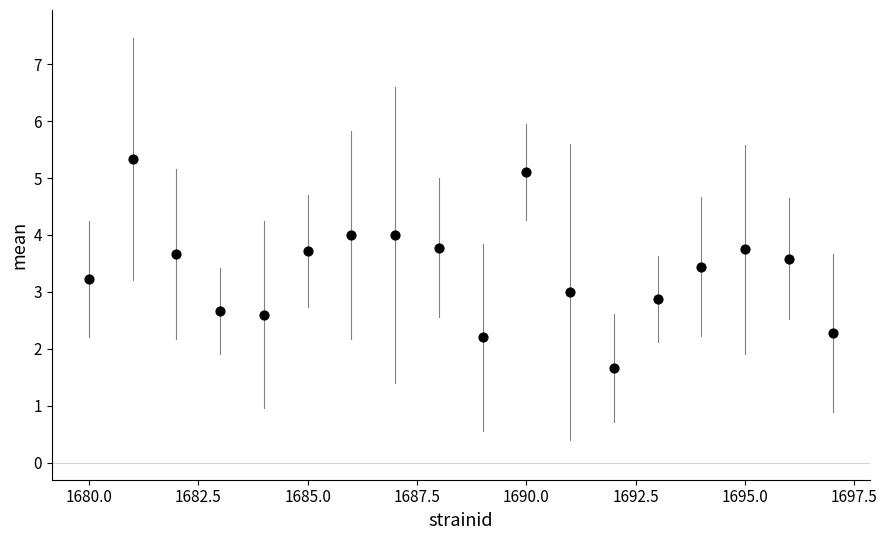

What is the range of X values (max minus min)?

17.0